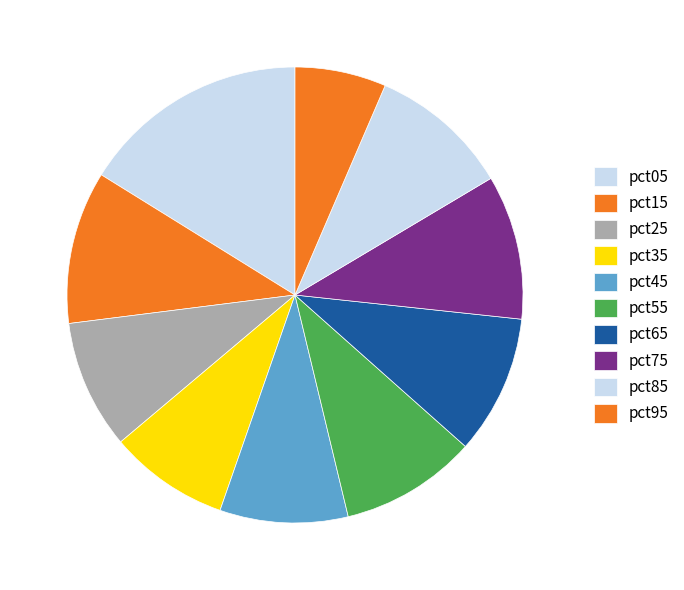

Count the number of slices in the pie.

10